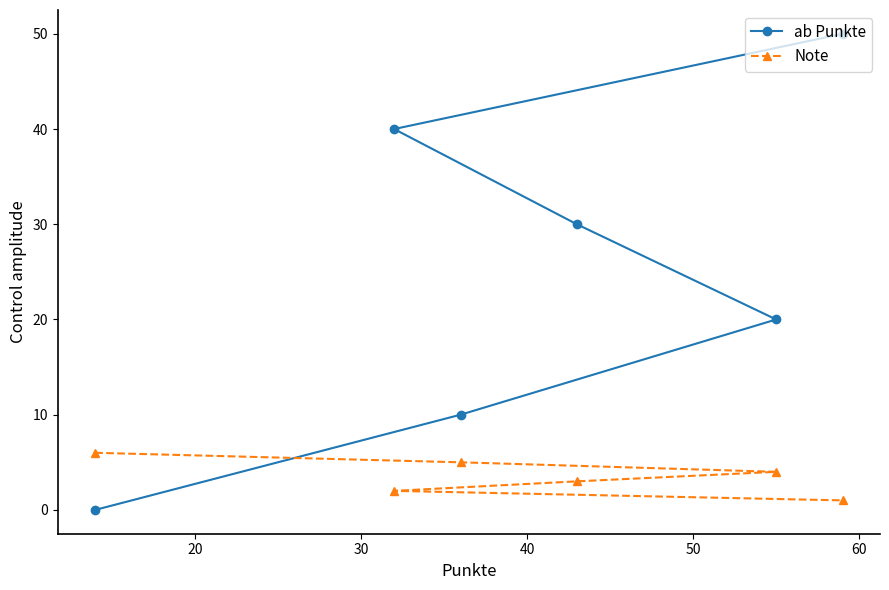

What is the sum of all ab Punkte values?

150